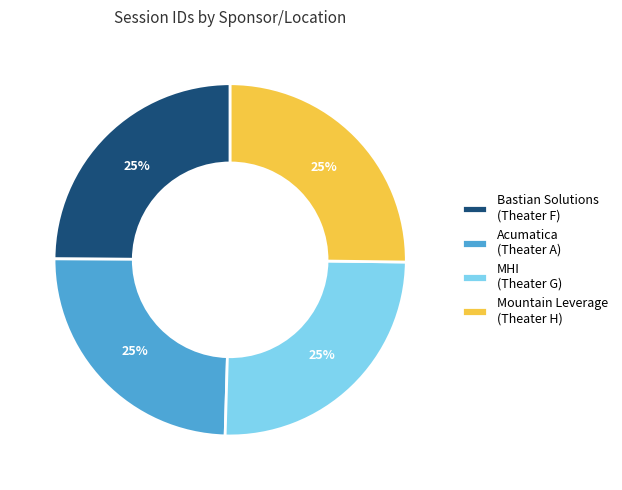

What is the ratio of the value at Acumatica (Theater A) to the value at MHI (Theater G)?

1.0